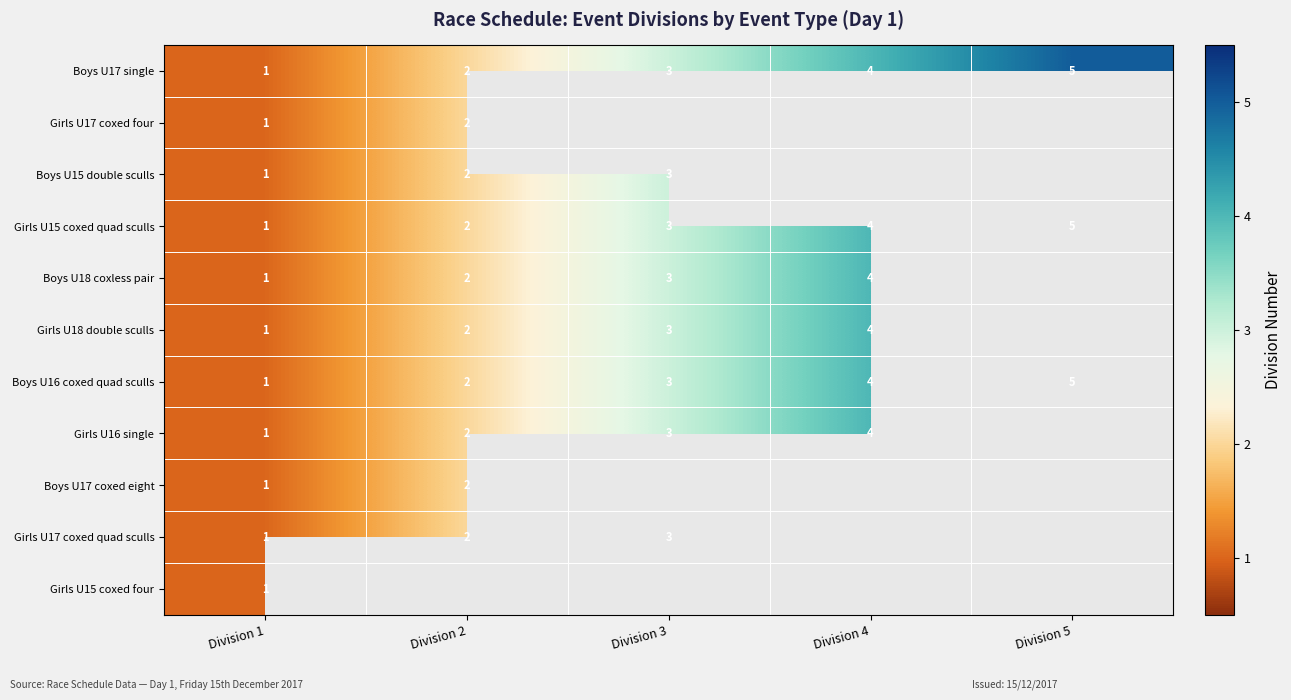

What is the total value across all series at Division 1?

11